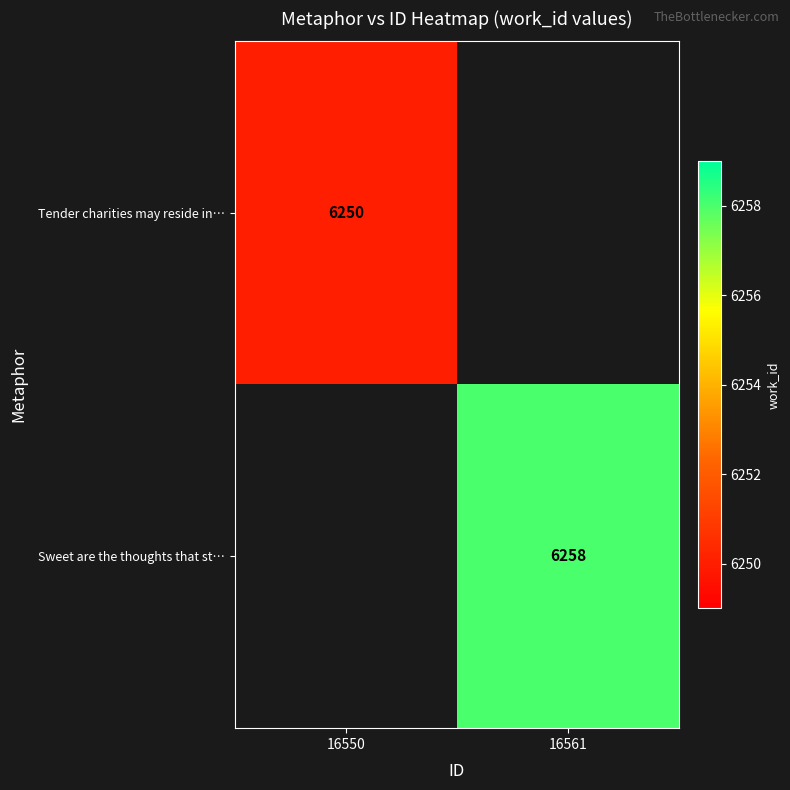

The value of Sweet are the thoughts that st… at 16561 is 9629. True or false?

False